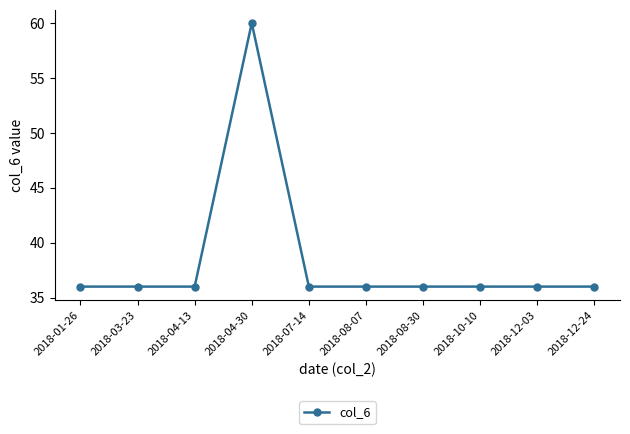

What is the value of the 5th point from the left?

36